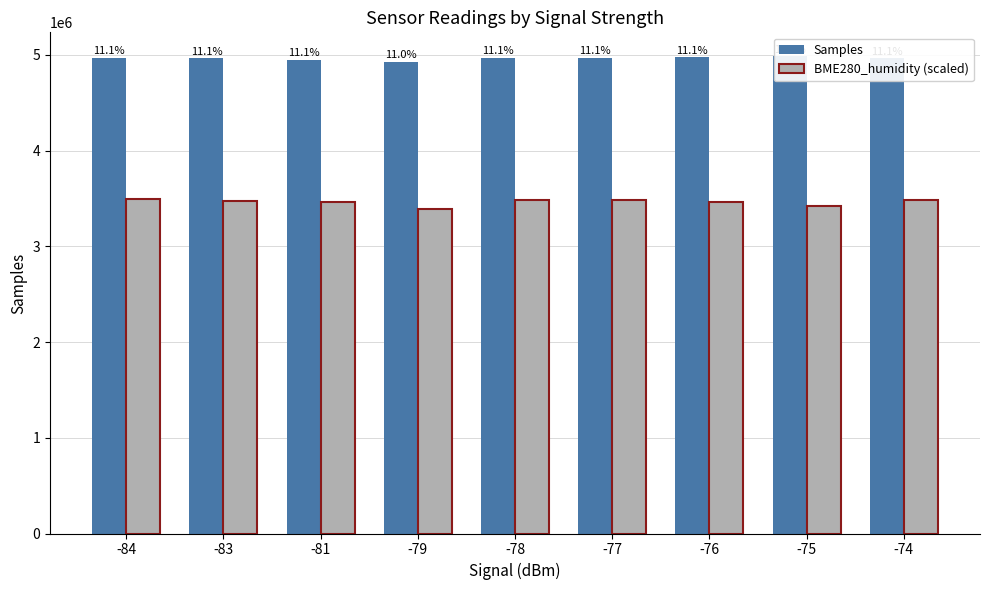

What is the total value across all series at -84?

8463294.7